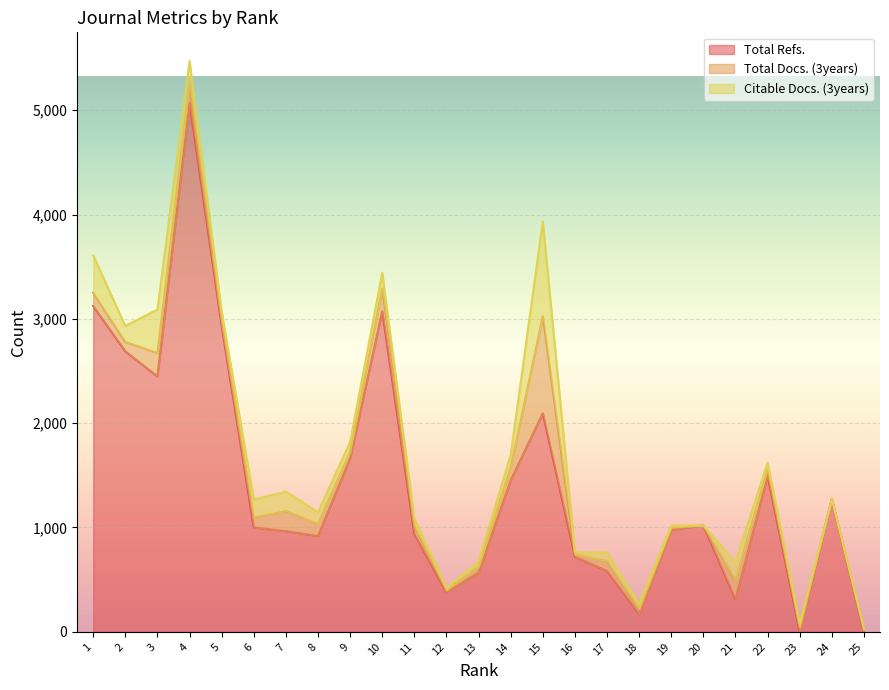

In Citable Docs. (3years), how many points are higher than both neighbors (excluding endpoints)?

6